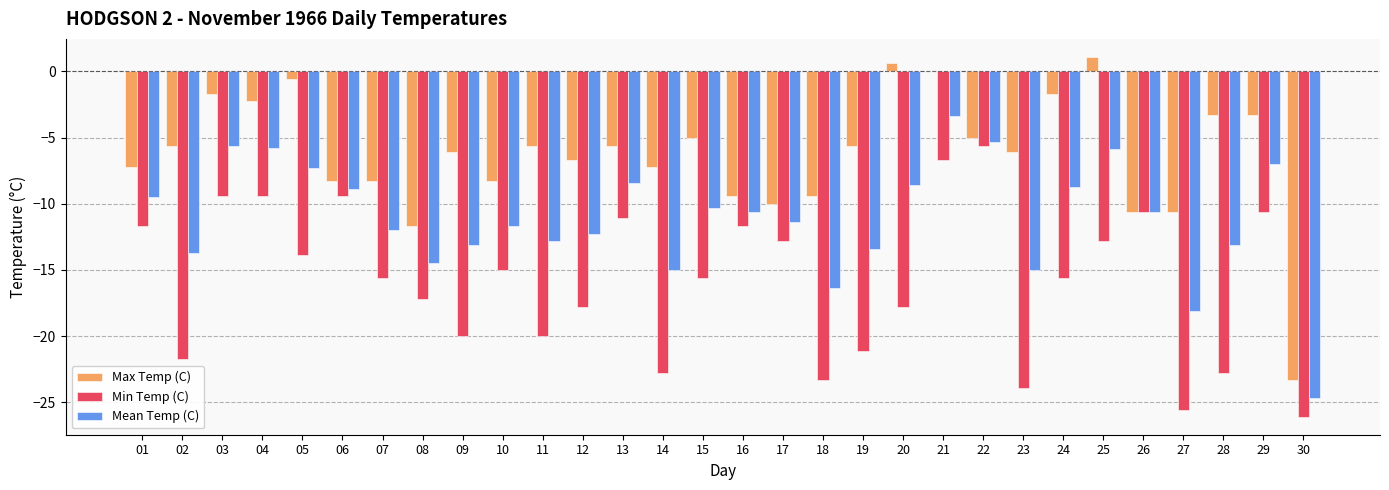

Between 05 and 20, which series saw the biggest shift?

Min Temp (C)